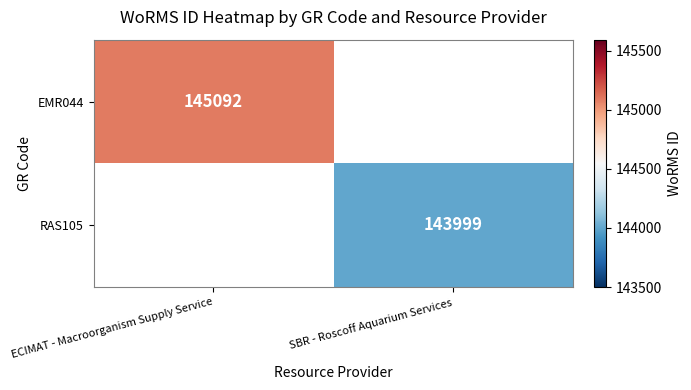

Is it true that EMR044 equals 89575.1 at ECIMAT - Macroorganism Supply Service?

False